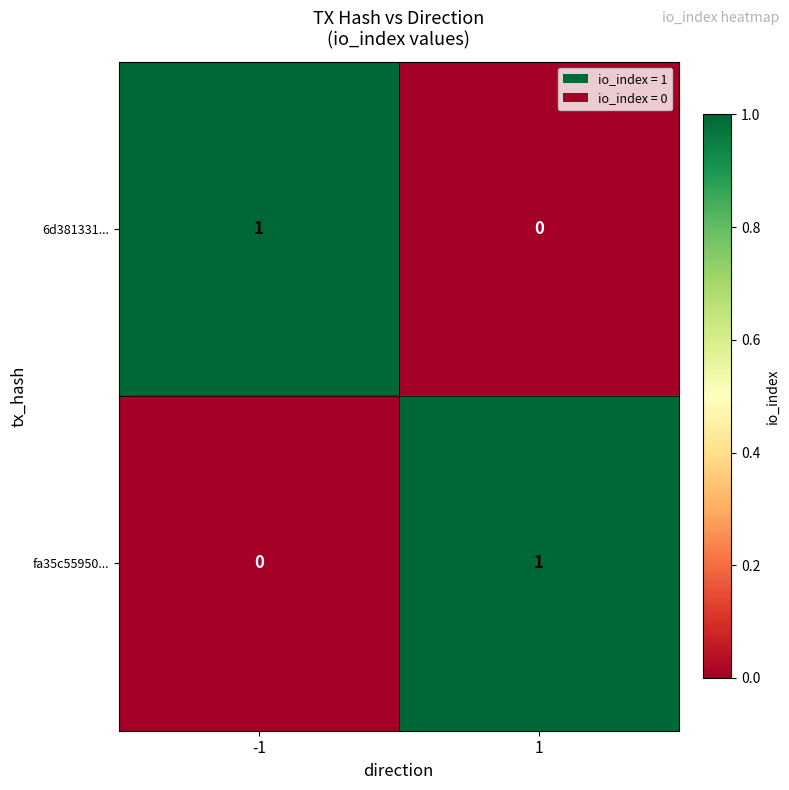

Rank the series at -1 from highest to lowest value.

6d381331..., fa35c55950...